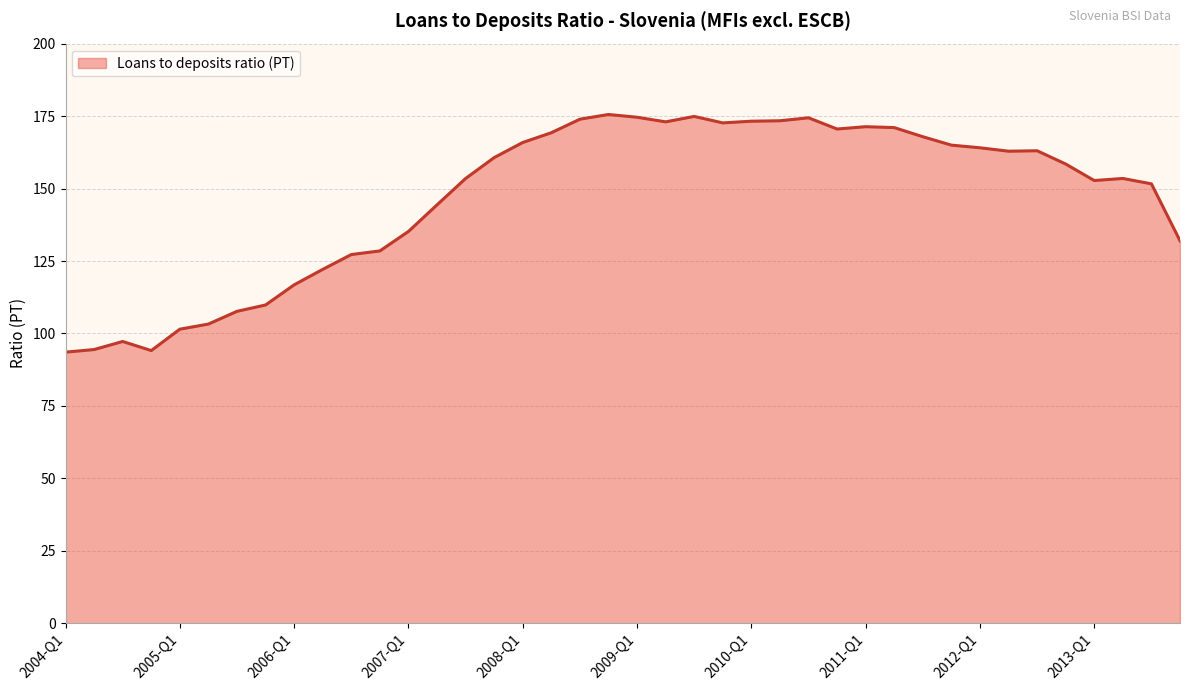

What is the maximum value shown in the chart?

175.6